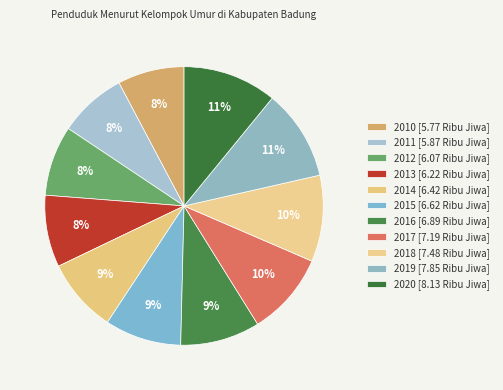

How many slices are in this pie chart?

11